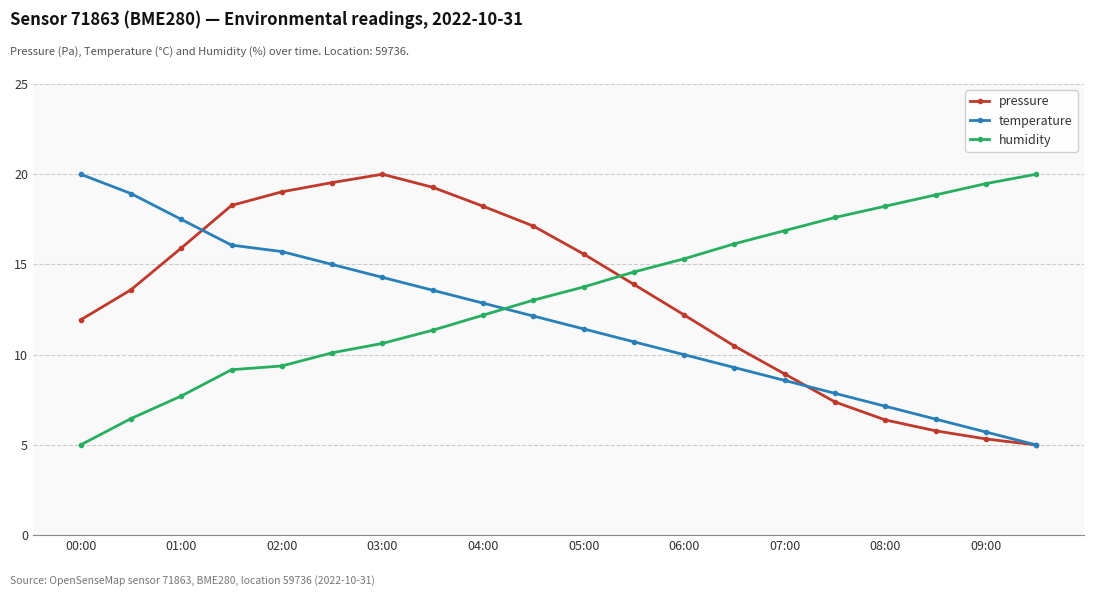

What is the value of the temperature point at the 15th from the left?

8.6